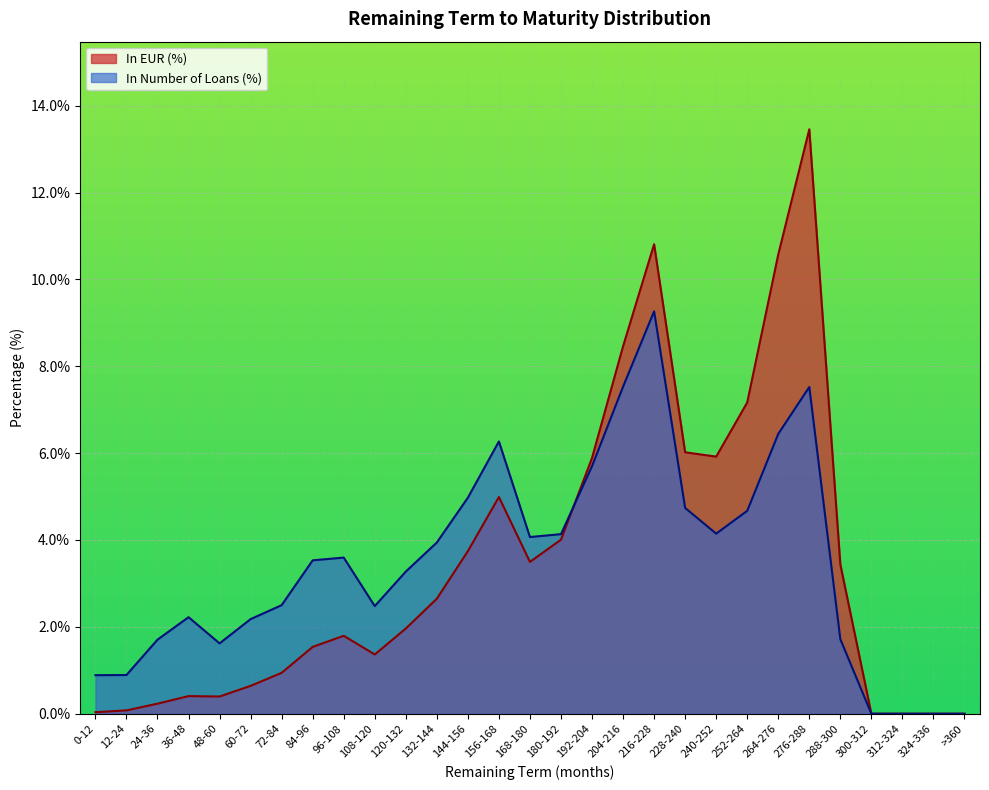

Which series has the largest total across all categories?

In EUR (%)